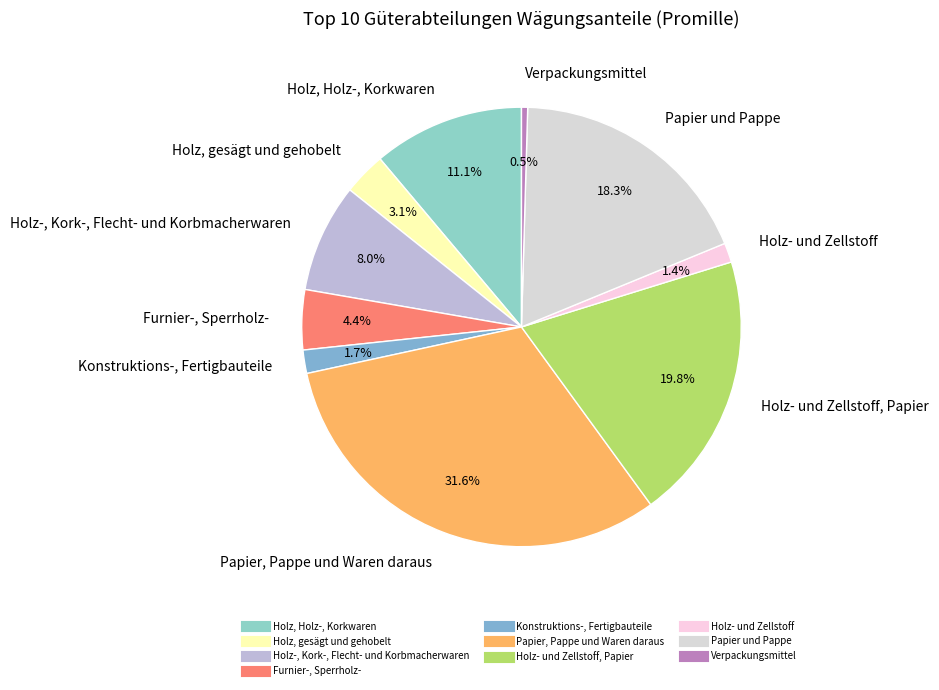

What is the smallest slice in the pie chart?

Verpackungsmittel